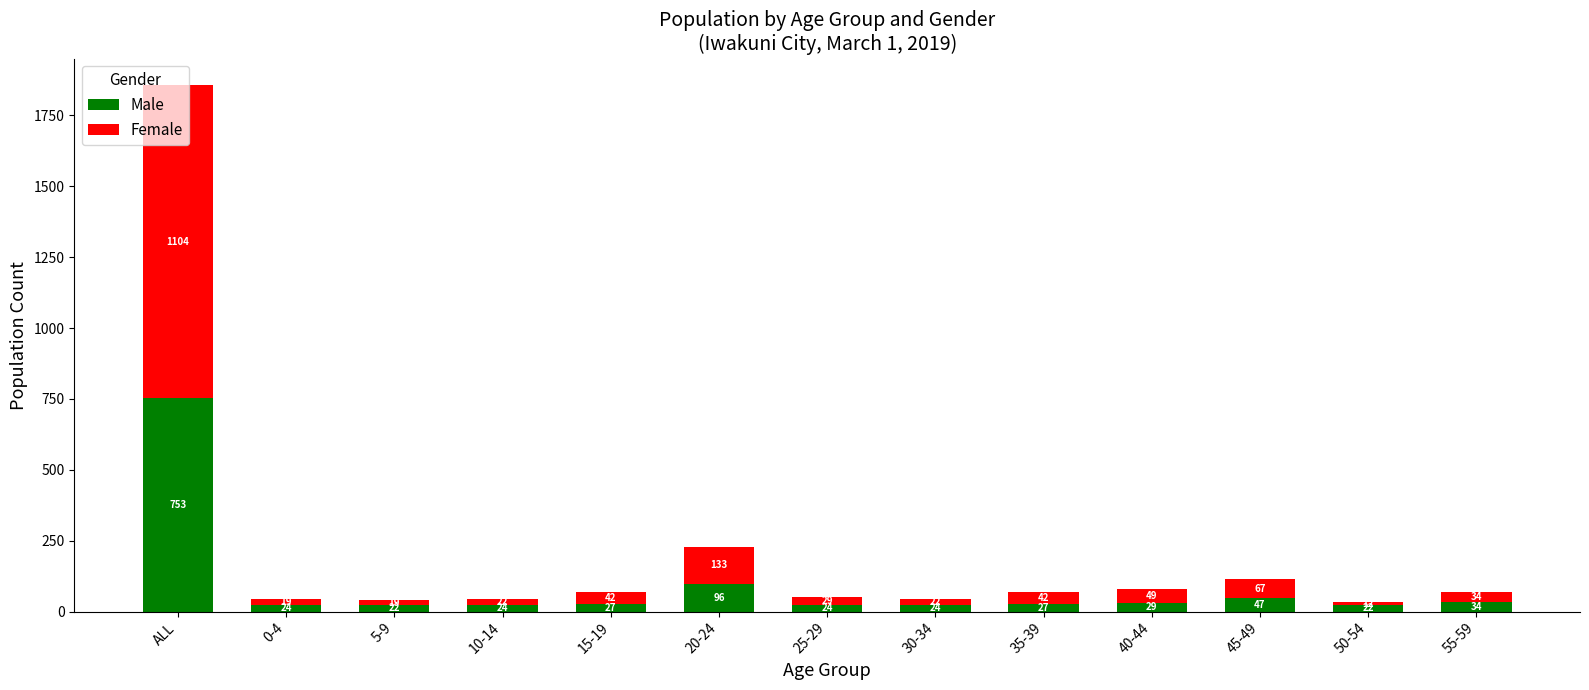

At which category is the sum across all series the highest?

ALL